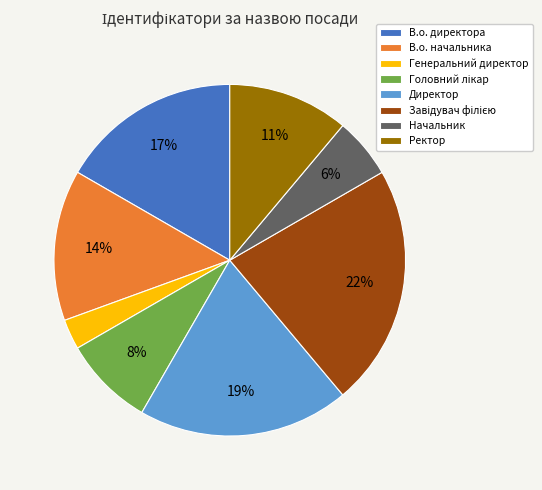

Is it true that В.о. начальника is 14% of the pie?

True